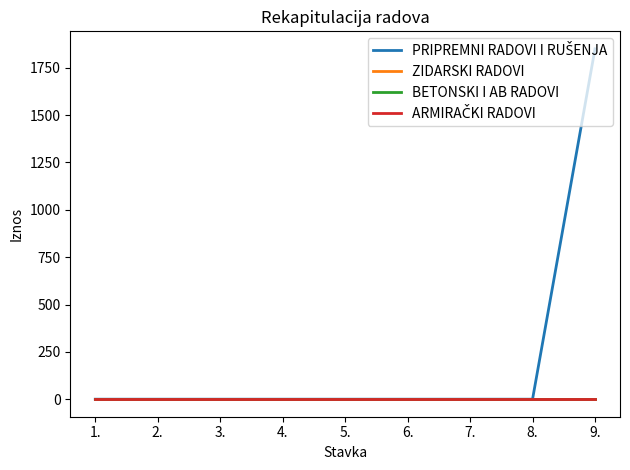

True or false: BETONSKI I AB RADOVI and ARMIRAČKI RADOVI intersect in this chart.

False